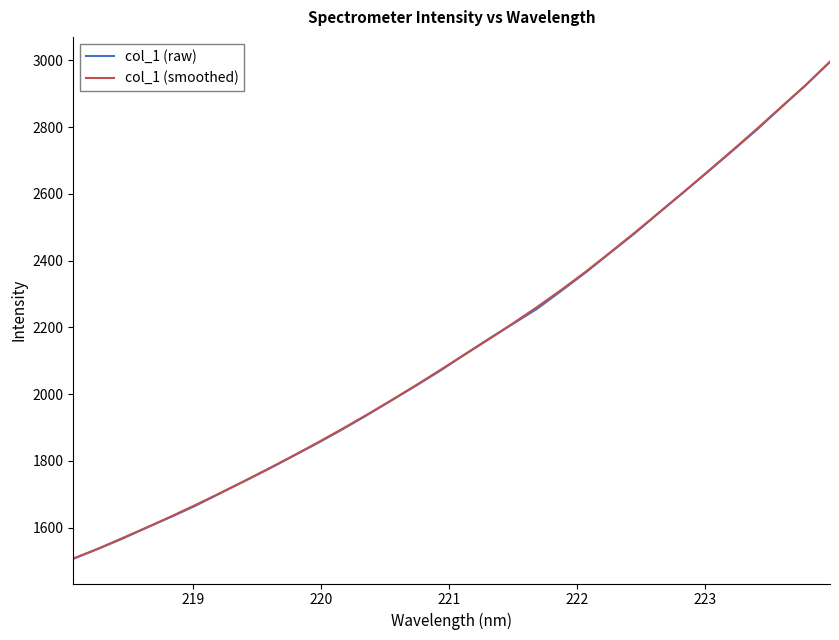

What is the maximum value shown in the chart?

2995.9